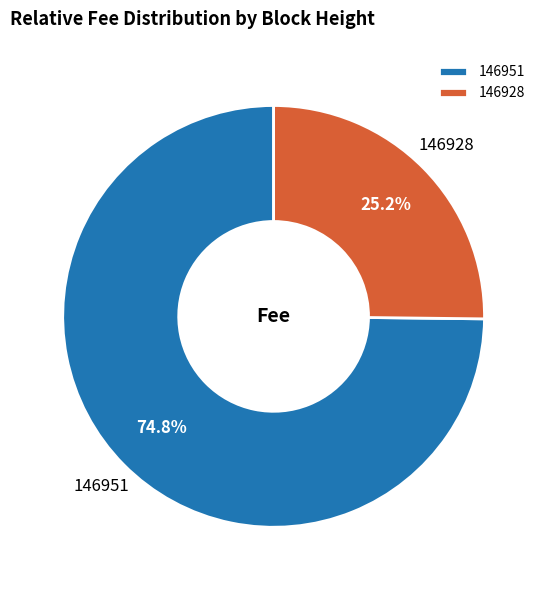

Count the number of slices in the pie.

2